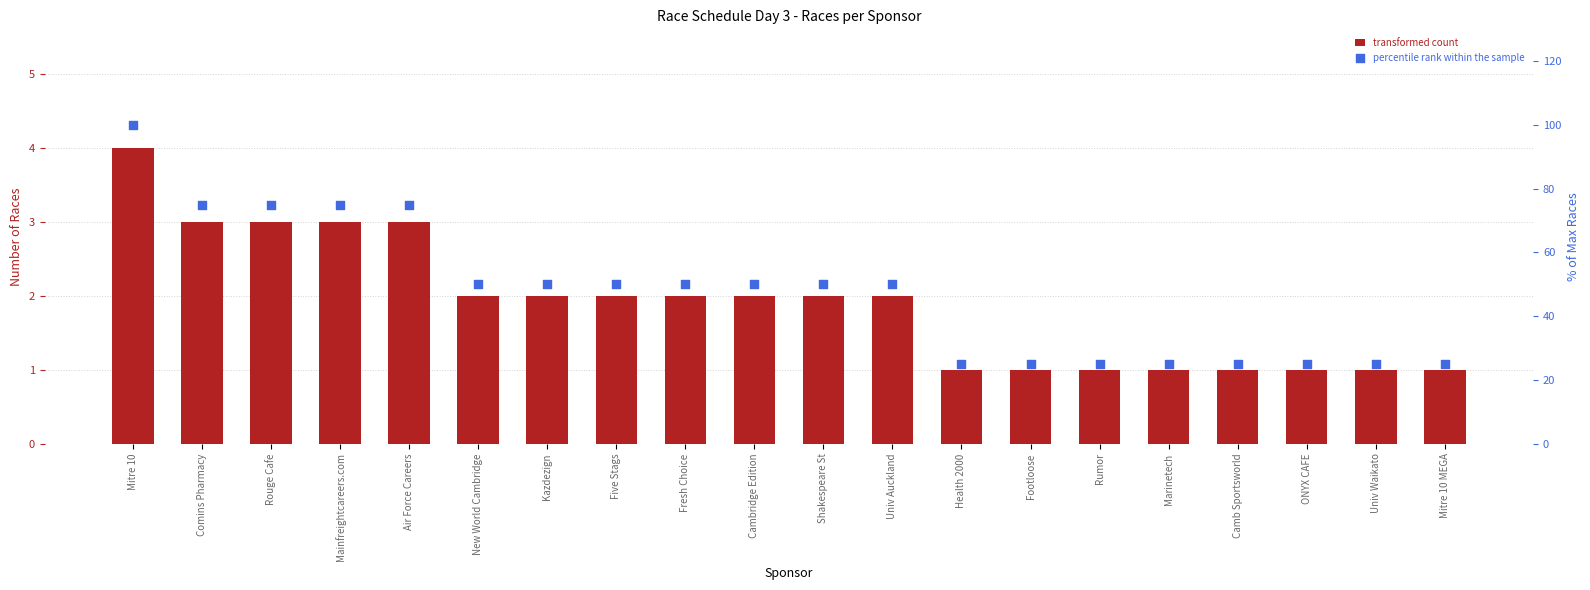

At how many categories does at least one series exceed 63?

5